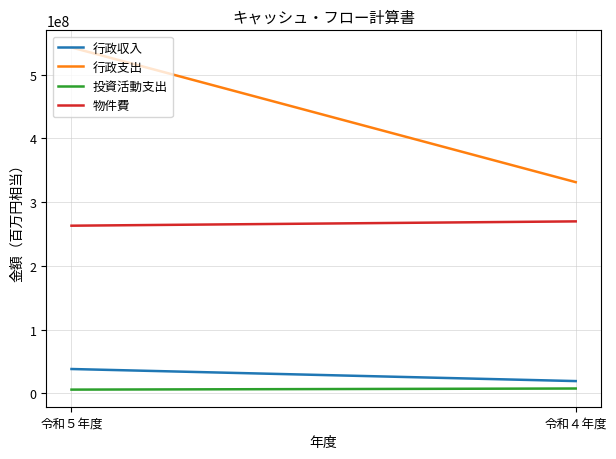

Which label corresponds to the largest value in the chart?

令和５年度